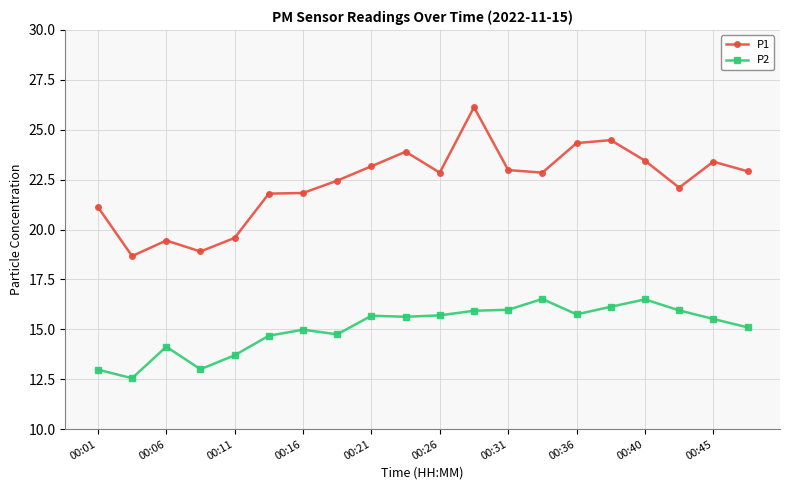

What is the sum of all P1 values?

446.4